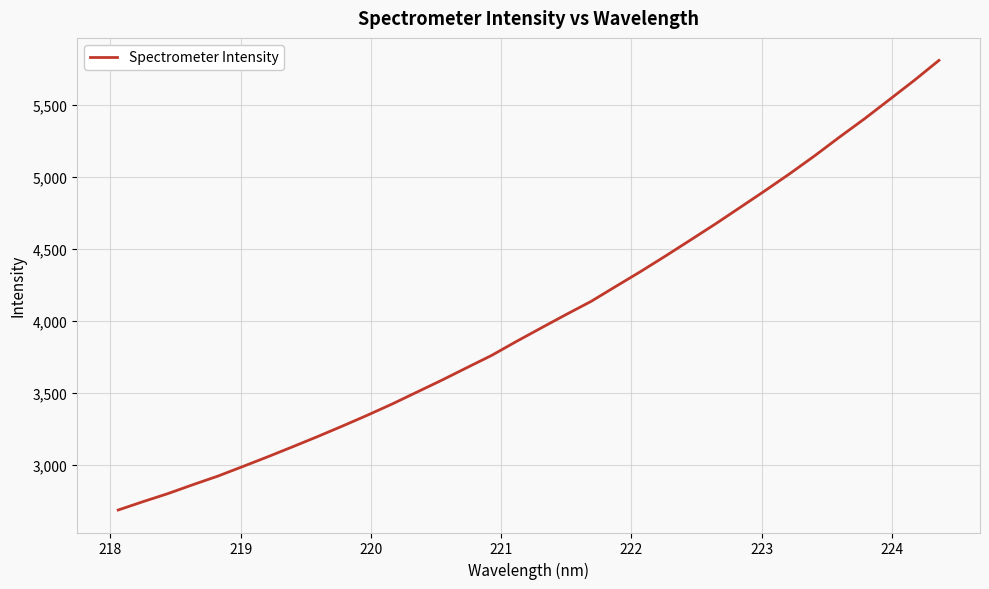

How many categories are shown in the chart?

34